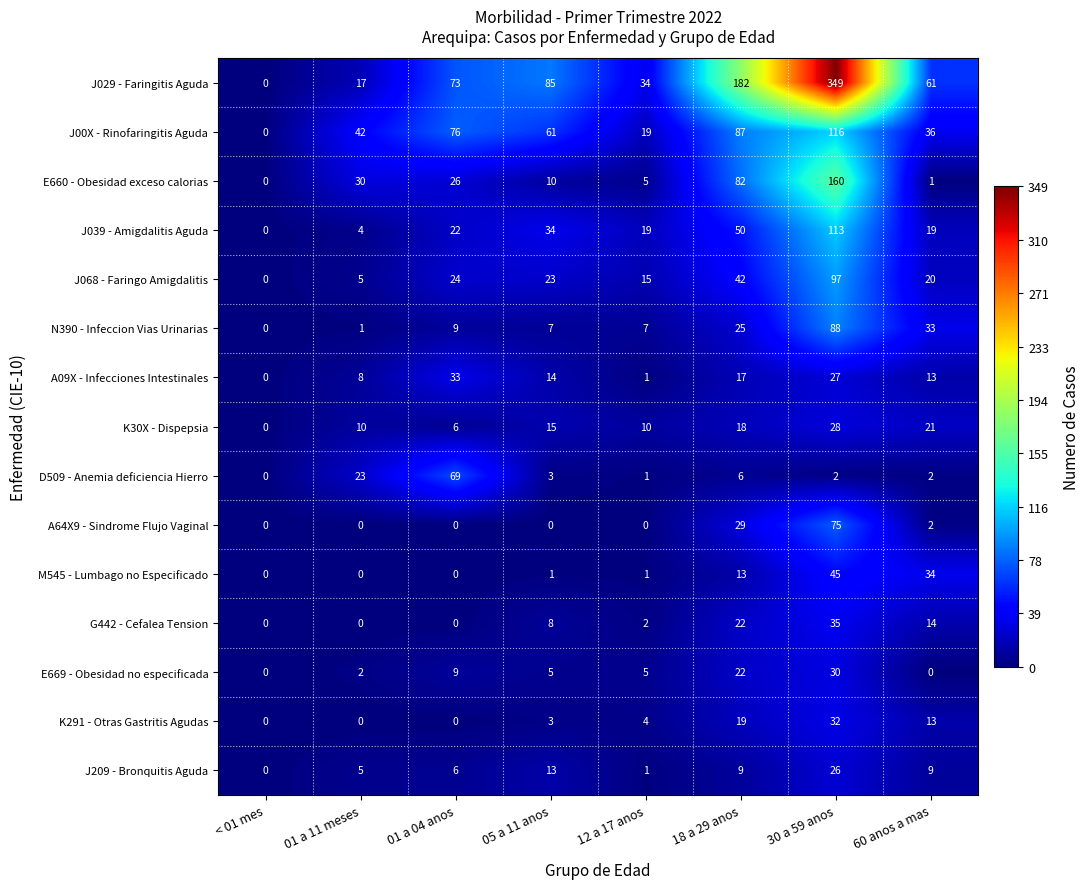

Count the number of categories in the chart.

8